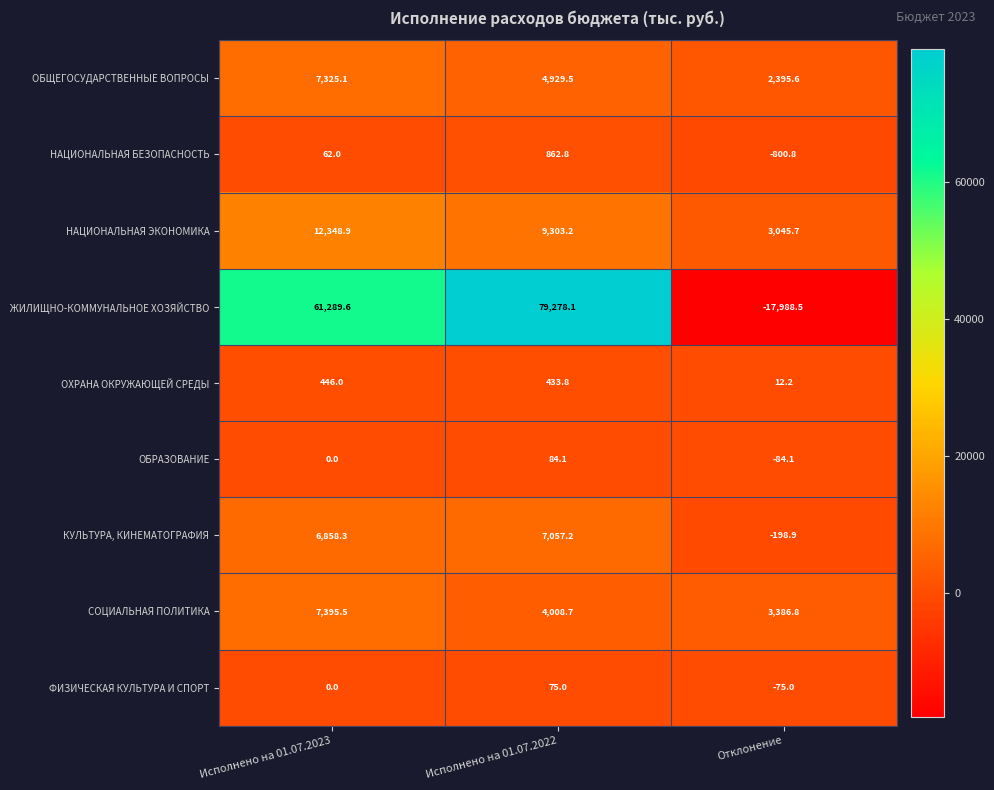

Is it true that ЖИЛИЩНО-КОММУНАЛЬНОЕ ХОЗЯЙСТВО equals -17988.5 at Отклонение?

True